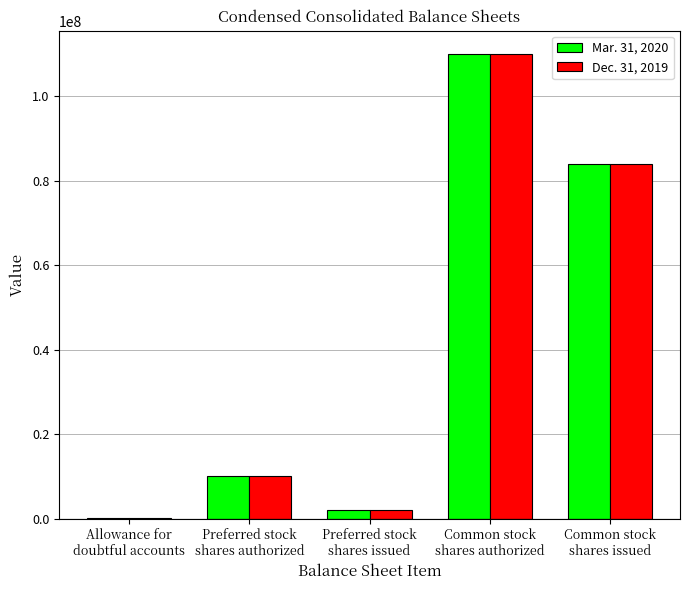

At which label does Dec. 31, 2019 reach its peak?

Common stock
shares authorized